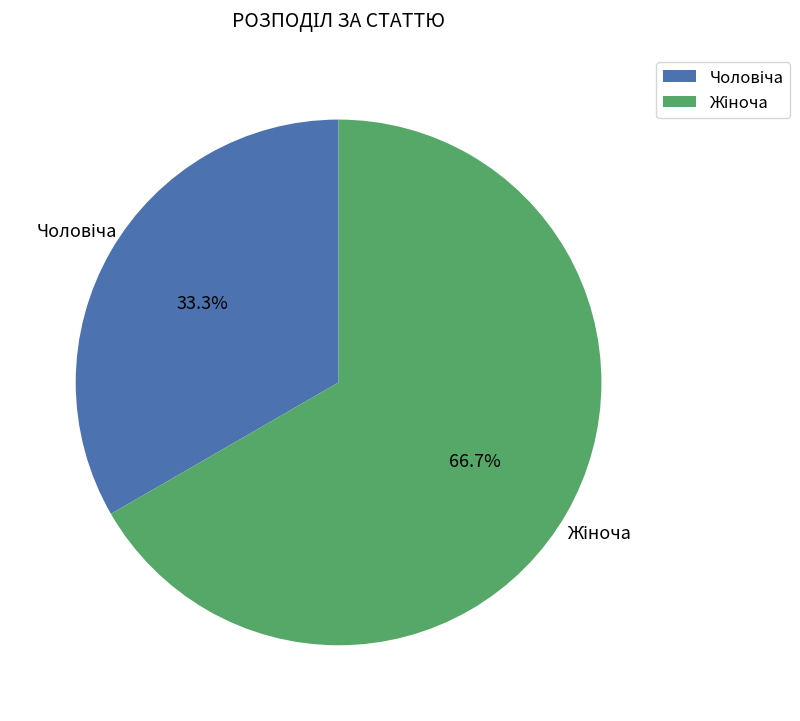

Is there any slice that represents more than half of the pie?

Yes